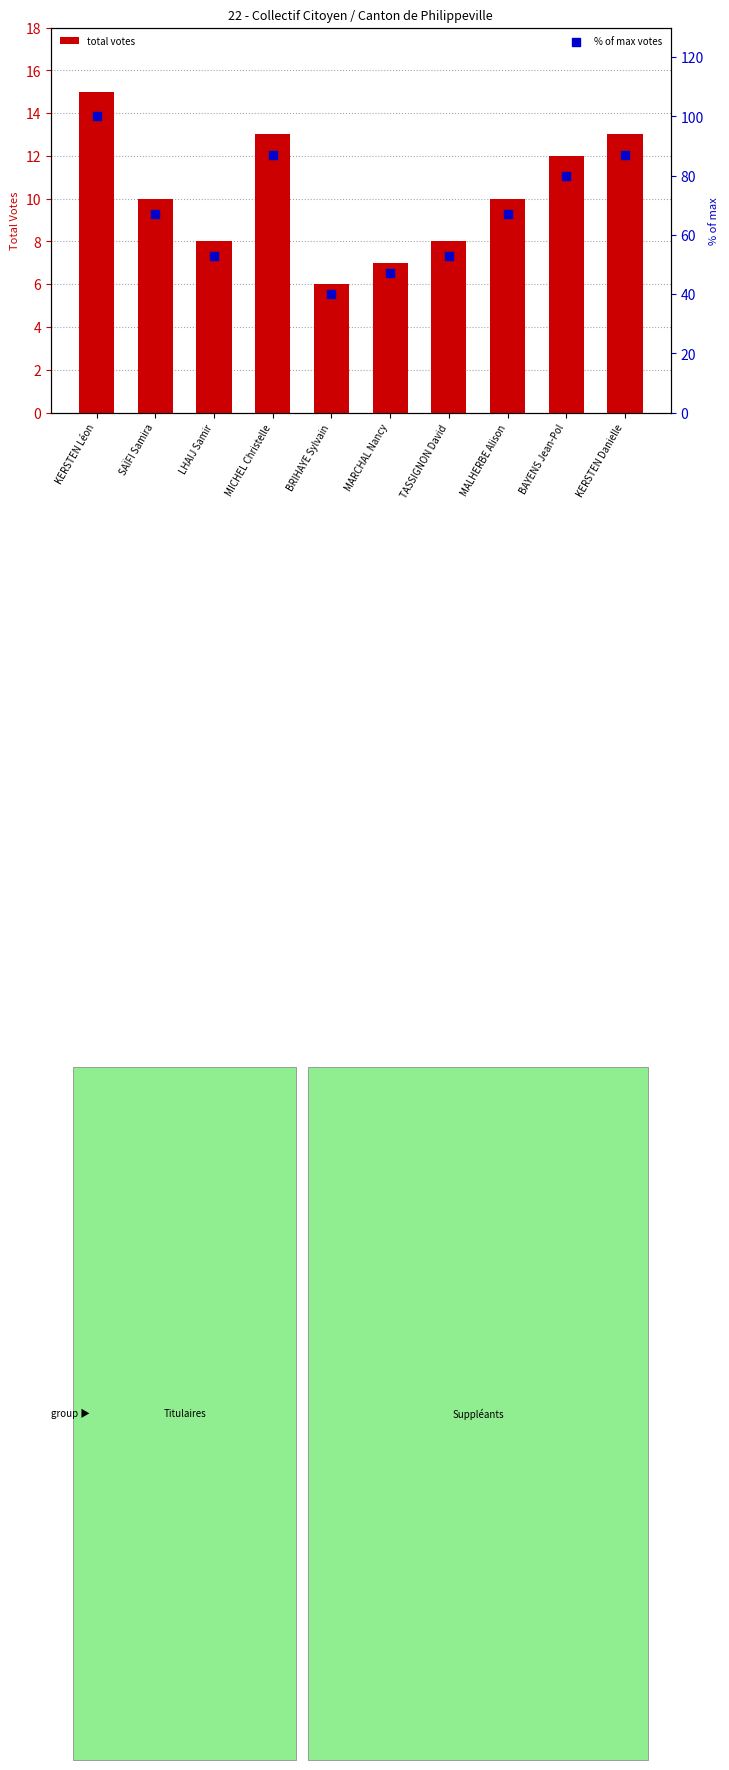

Which series reaches the minimum Y coordinate?

total votes